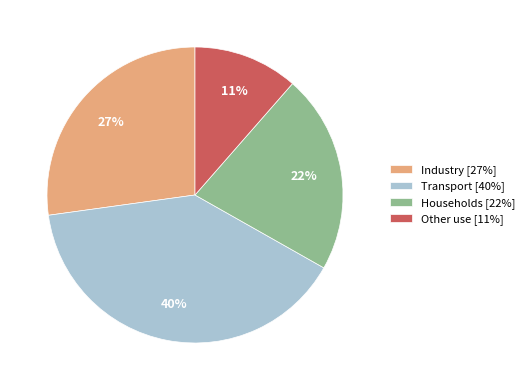

Is Other use the majority of the pie?

No